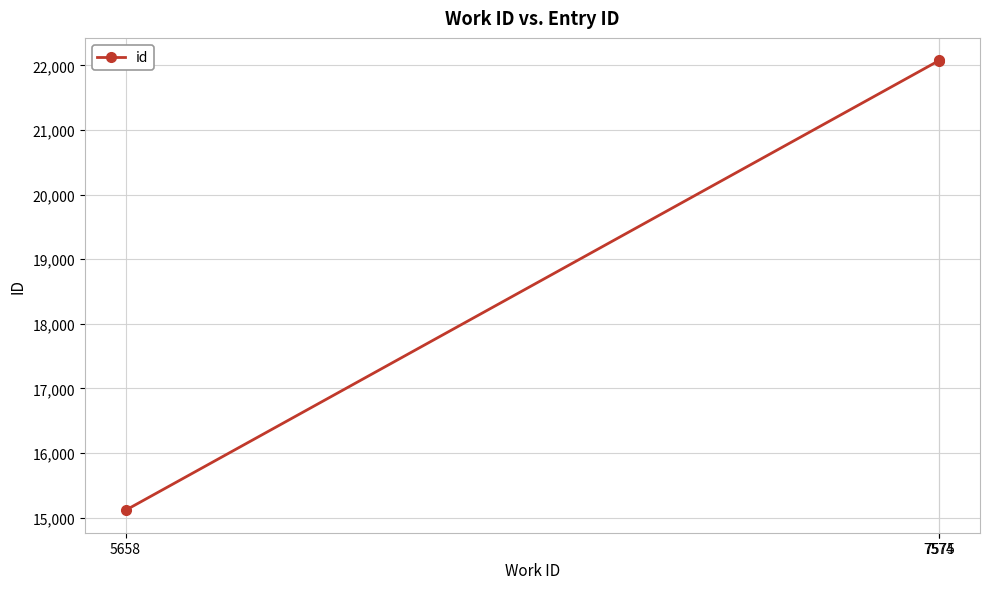

What is the sum of all values?

59264